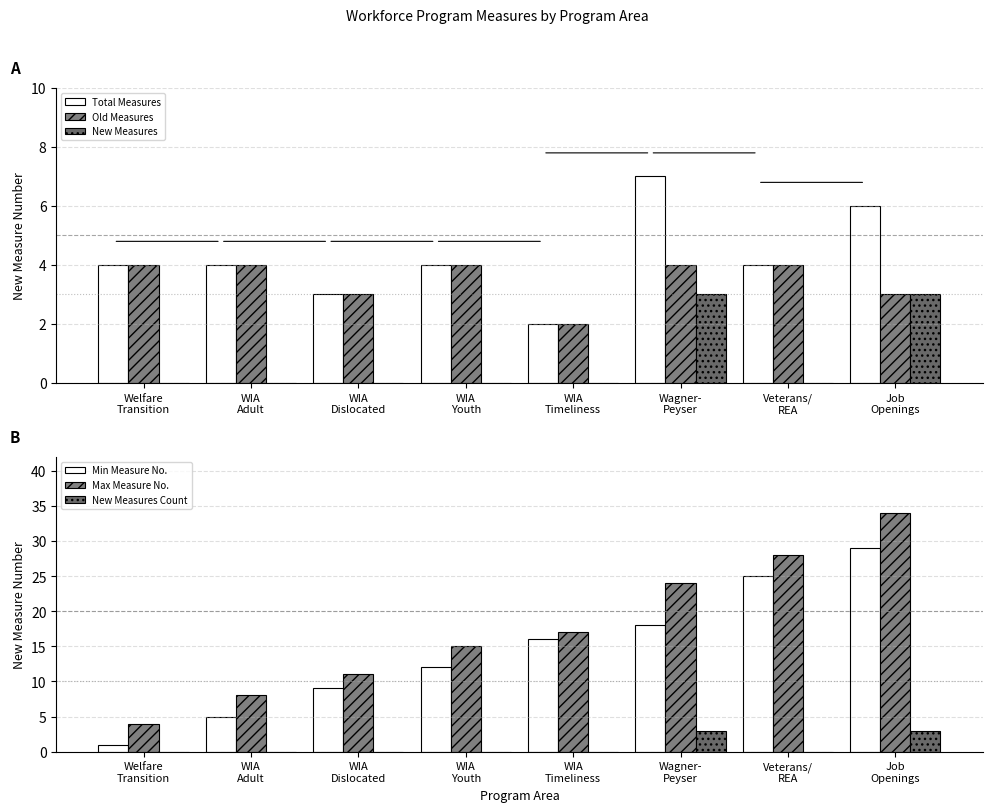

What is the label of the 4th bar from the right?

WIA
Timeliness